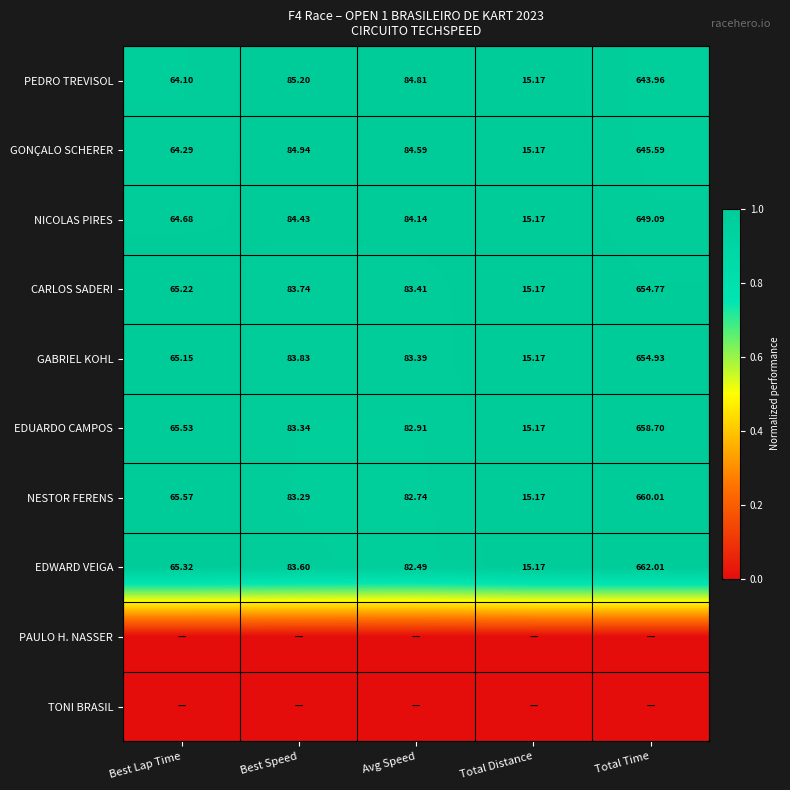

Which category has the highest value in the NESTOR FERENS series?

Total Time